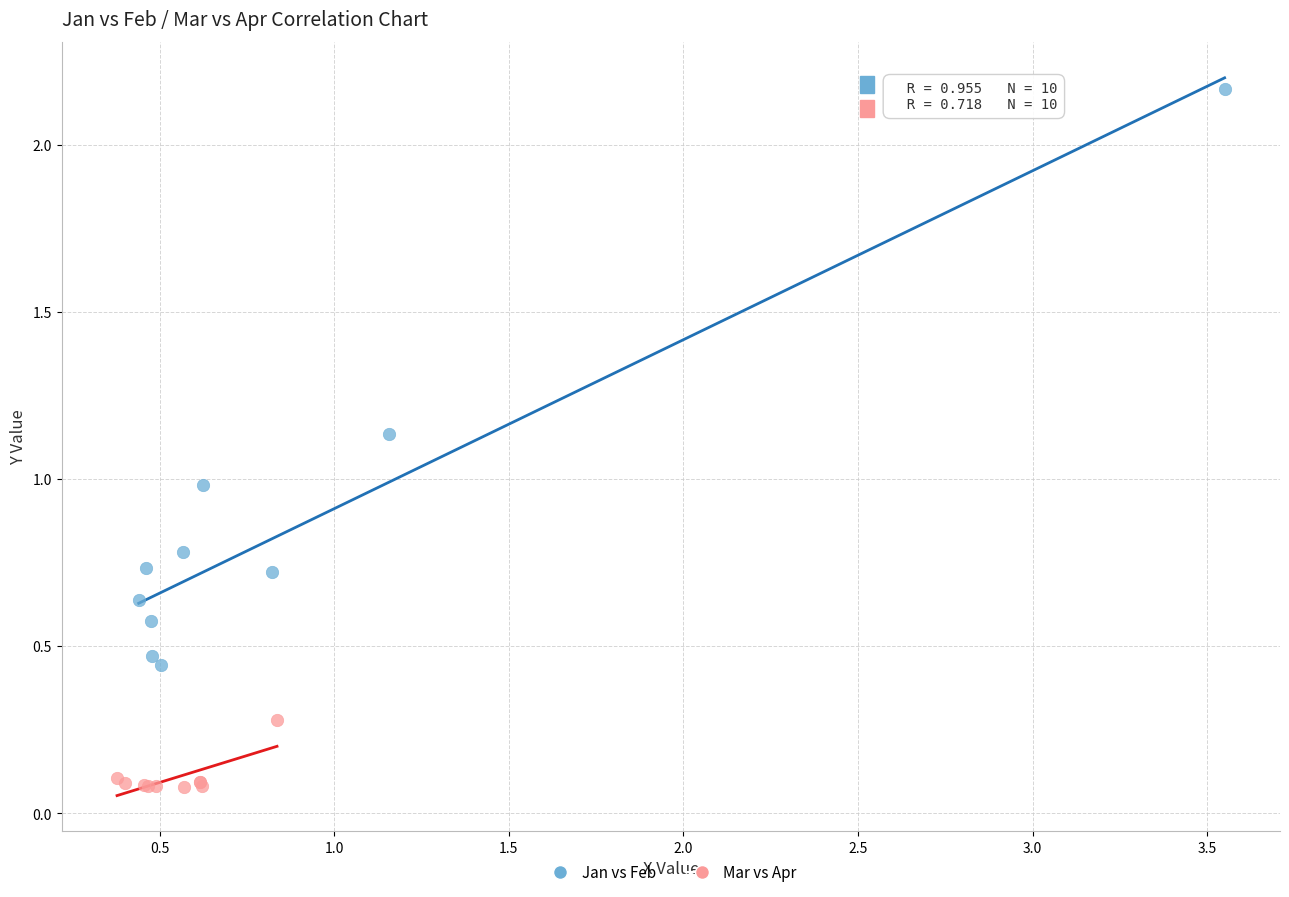

Which series contains the highest Y value?

Jan vs Feb